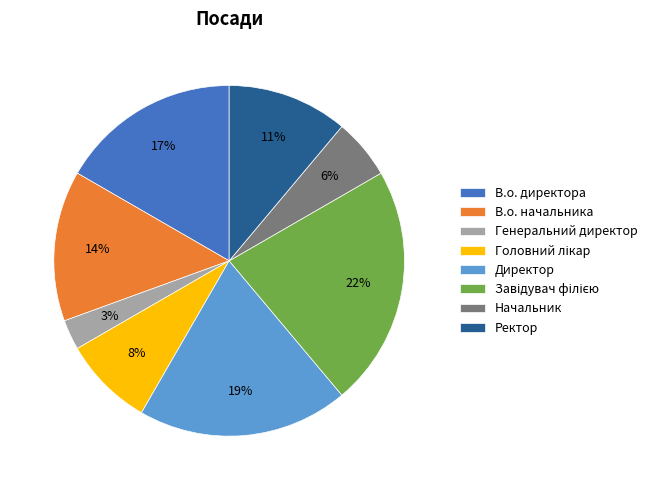

Which slice is the smallest?

Генеральний директор